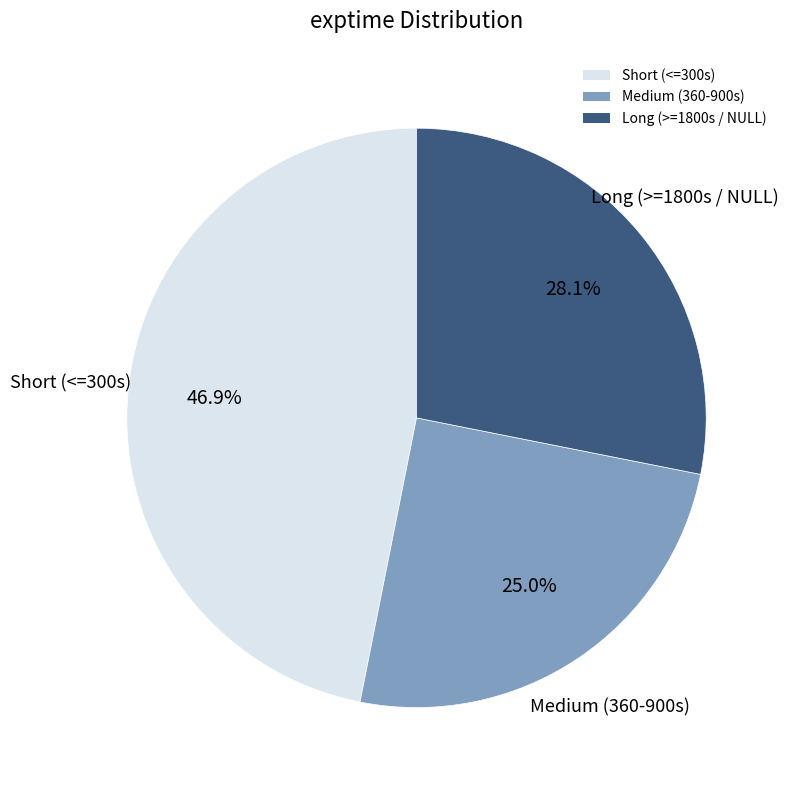

Which slice is the smallest?

Medium (360-900s)